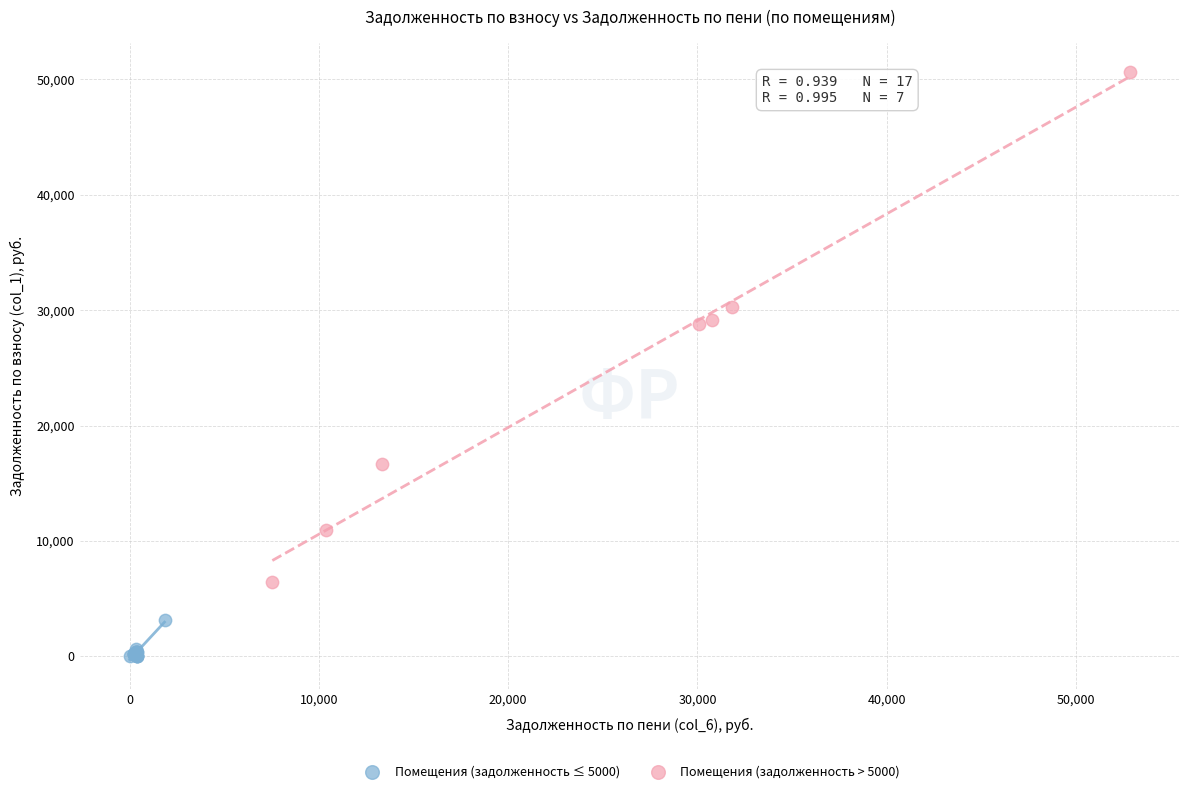

Which series contains the lowest Y value?

Помещения (задолженность ≤ 5000)